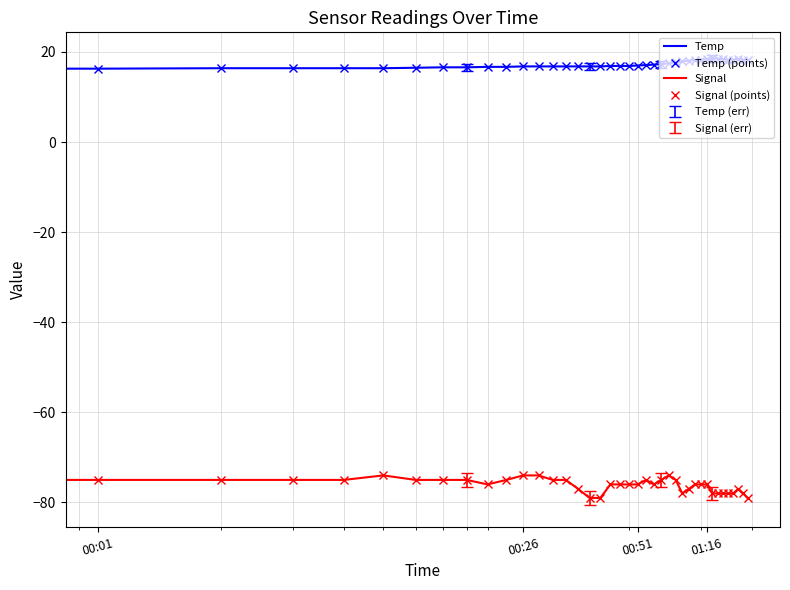

Rank the categories by Signal value from lowest to highest.

16, 17, 39, 27, 32, 33, 34, 35, 36, 38, 15, 28, 37, 00:01, 9, 18, 19, 20, 21, 23, 29, 30, 31, 00:26, 00:51, 01:16, 4, 6, 7, 8, 10, 13, 14, 22, 24, 26, 5, 11, 12, 25